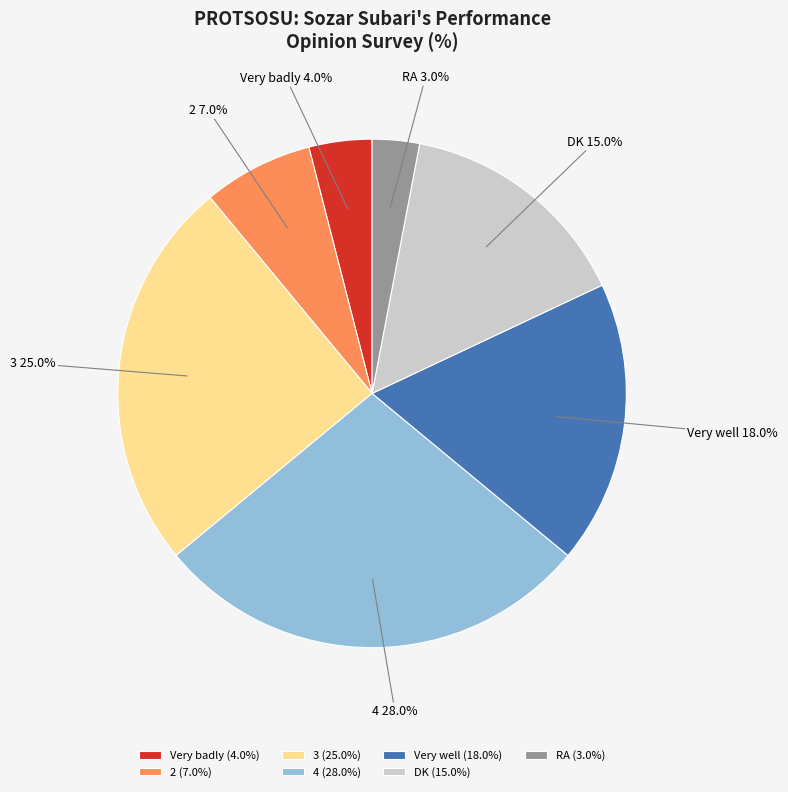

Is there any slice that represents more than half of the pie?

No